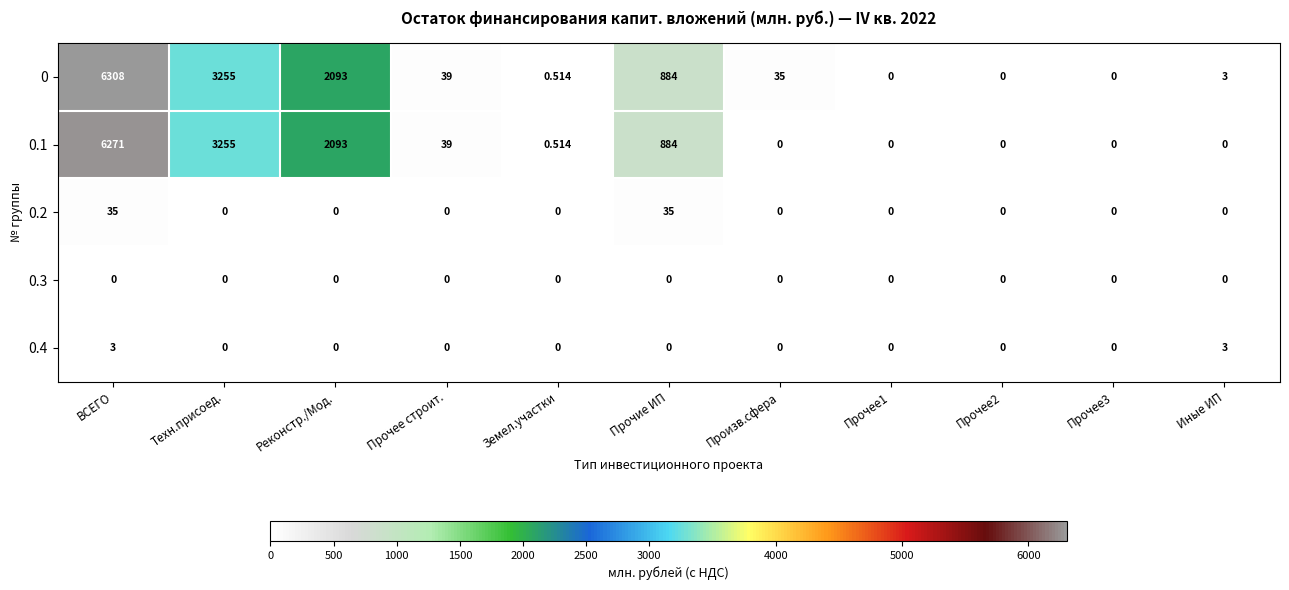

List the series in order of their peak value, lowest first.

0.3, 0.4, 0.2, 0.1, 0